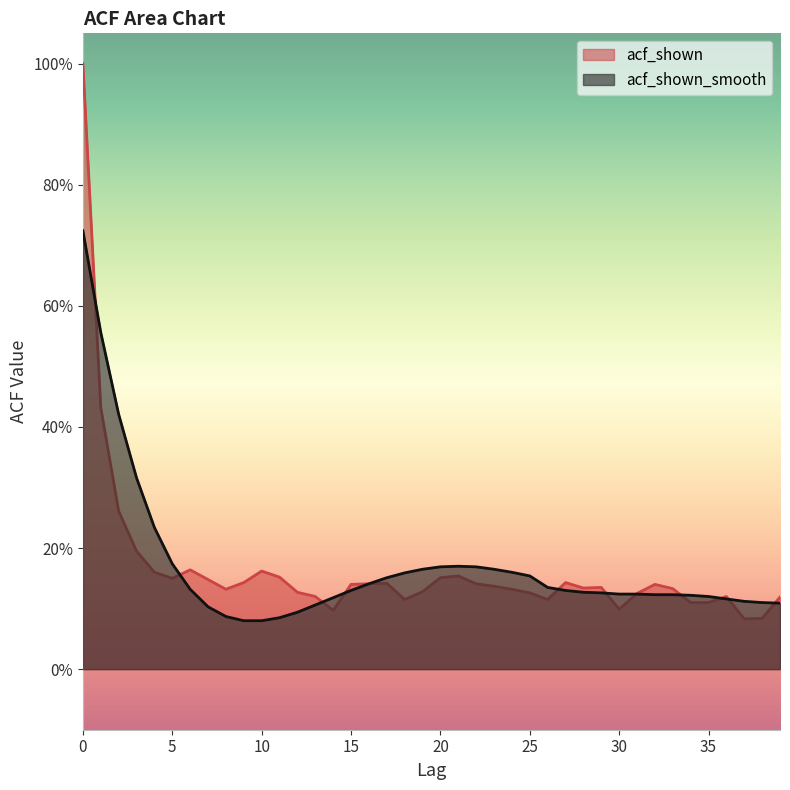

Is the value of acf_shown_smooth at 38 greater than the value of acf_shown at 31?

No